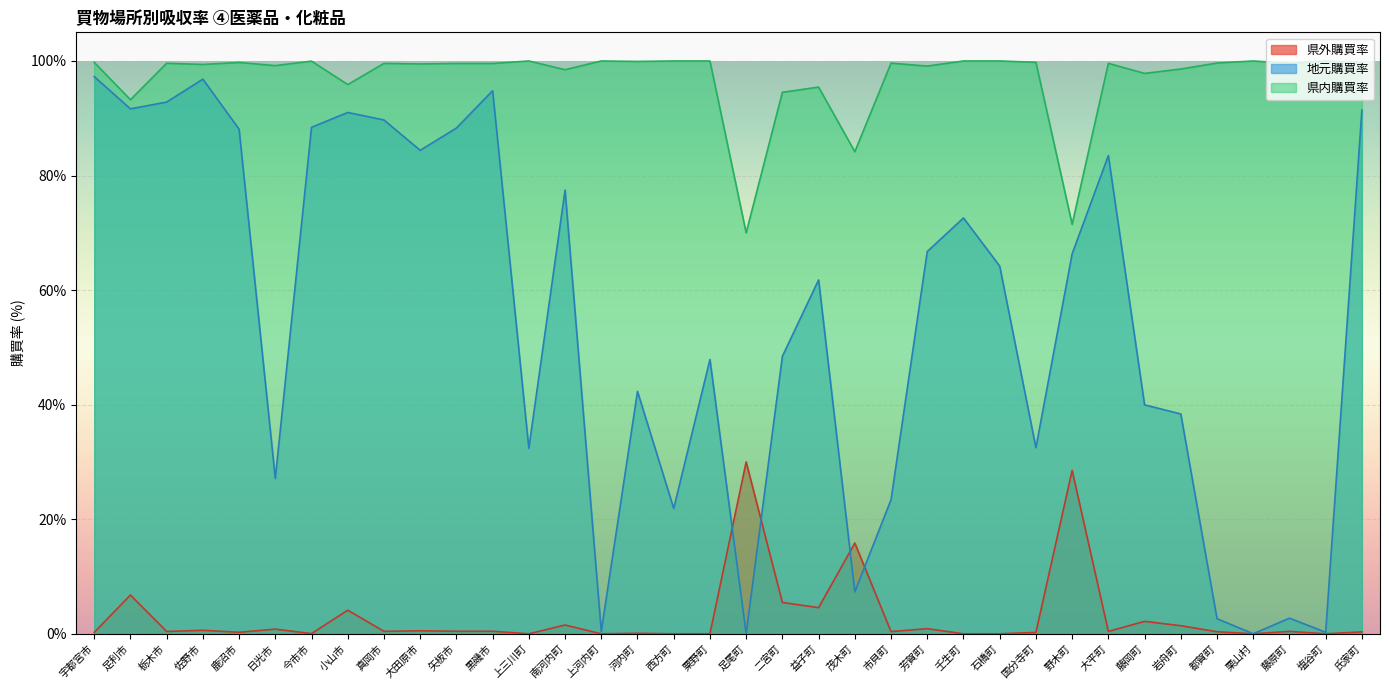

Reading right to left, list all the values displayed in this chart.

県内購買率: 0.3	0.0	0.4	0.0	0.4	1.4	2.2	0.4	28.5	0.2	0.0	0.0	0.9	0.4	15.8	4.6	5.5	30.0	0.0	0.0	0.1	0.0	1.5	0.0	0.4	0.4	0.5	0.4	4.1	0.0	0.8	0.3	0.6	0.4	6.8	0.2
地元購買率: 91.4	0.3	2.7	0.0	2.6	38.4	40.0	83.5	66.3	32.5	64.2	72.6	66.7	23.4	7.3	61.8	48.4	0.0	47.9	21.9	42.3	0.4	77.5	32.4	94.8	88.3	84.4	89.7	91.0	88.4	27.1	88.1	96.8	92.8	91.6	97.3
県外購買率: 99.7	100.0	99.6	100.0	99.6	98.6	97.8	99.6	71.5	99.8	100.0	100.0	99.1	99.6	84.2	95.4	94.5	70.0	100.0	100.0	99.9	100.0	98.5	100.0	99.6	99.6	99.5	99.6	95.9	100.0	99.2	99.7	99.4	99.6	93.2	99.8